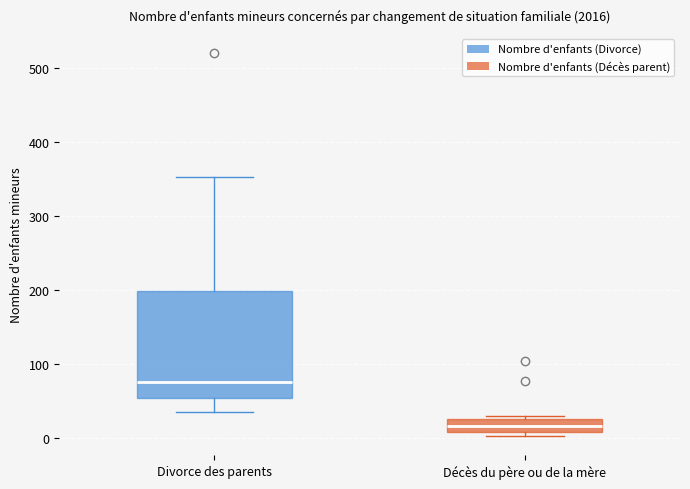

Reading left to right, read every box against the y-axis: the position of its median line, the range the box covers, and the ends of its whiskers. The values are not printed on the chart, so give them approximately, as read against the axis.

Divorce des parents: median 80, box 50 to 200, whiskers 40 to 350
Décès du père ou de la mère: median 20, box 10 to 30, whiskers 0 to 30 (just above the box's upper edge)